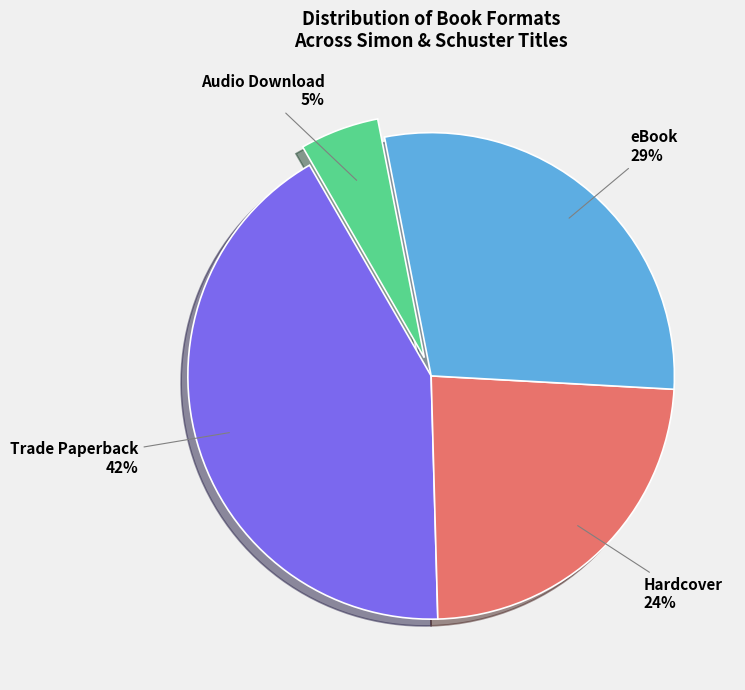

Combined, do Trade Paperback and Audio Download account for over 50%?

No